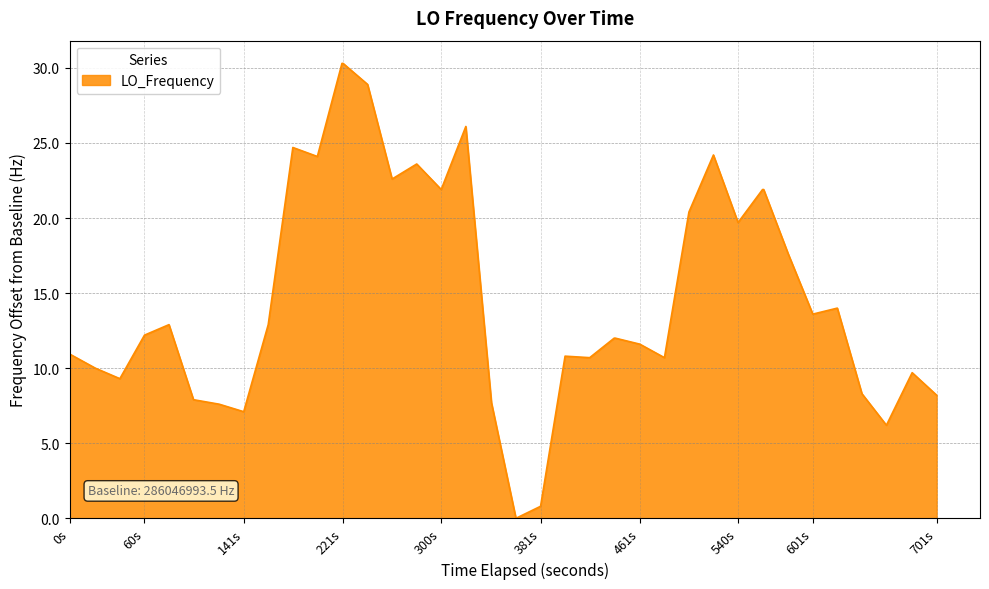

What is the maximum value shown in the chart?

30.3